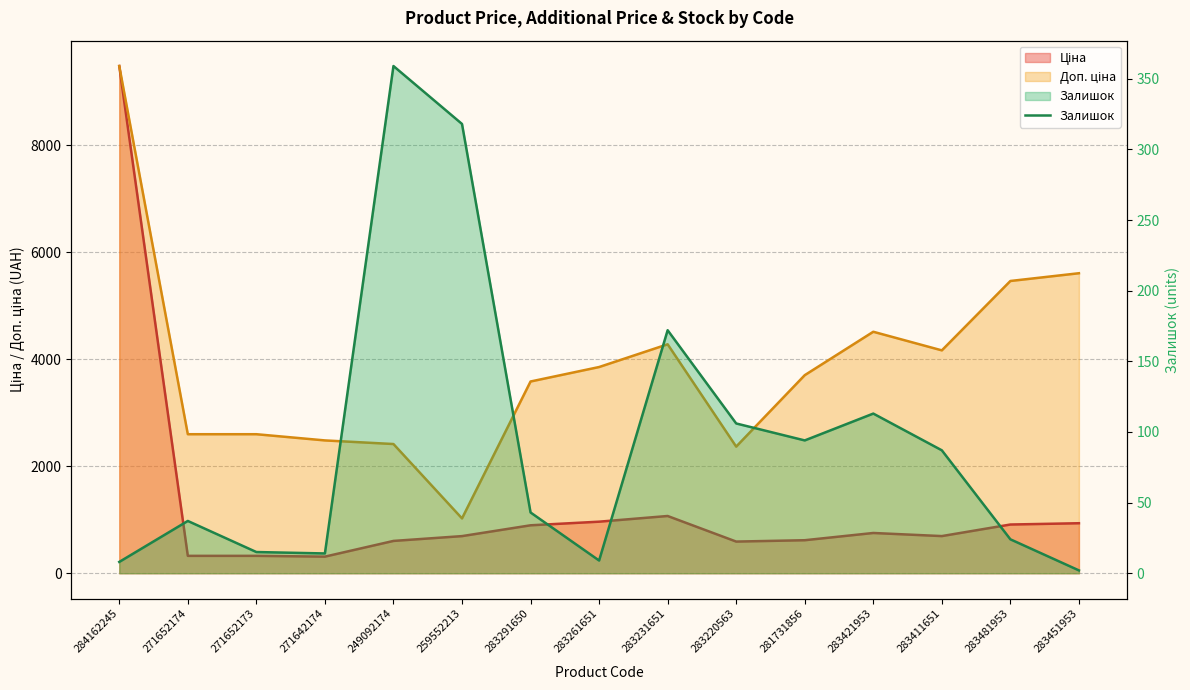

Where does the data first go above 43?

249092174